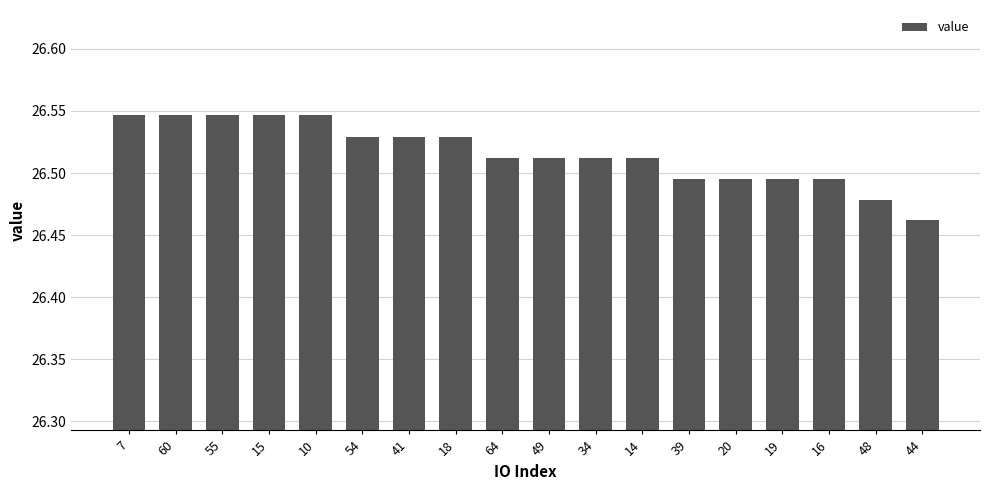

Does the chart contain any negative values?

No